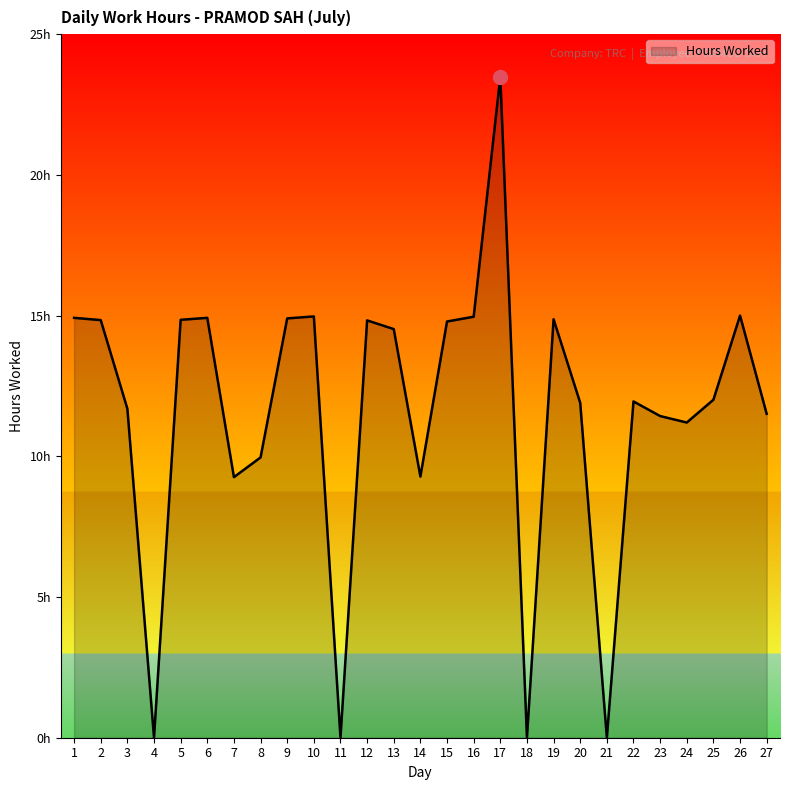

Reading right to left, transcribe all the data shown in this chart.

27=11.5	26=15.0	25=12.0	24=11.2	23=11.4	22=11.9	21=0.0	20=11.9	19=14.9	18=0.0	17=23.5	16=15.0	15=14.8	14=9.3	13=14.5	12=14.8	11=0.0	10=15.0	9=14.9	8=10.0	7=9.3	6=14.9	5=14.8	4=0.0	3=11.7	2=14.8	1=14.9